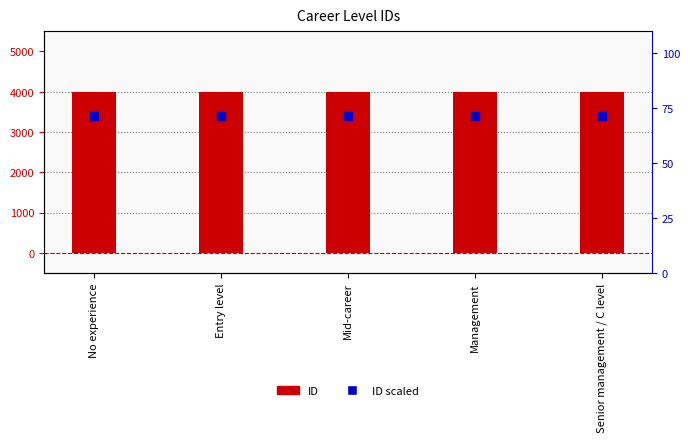

Which series has the largest Y range (max minus min)?

ID